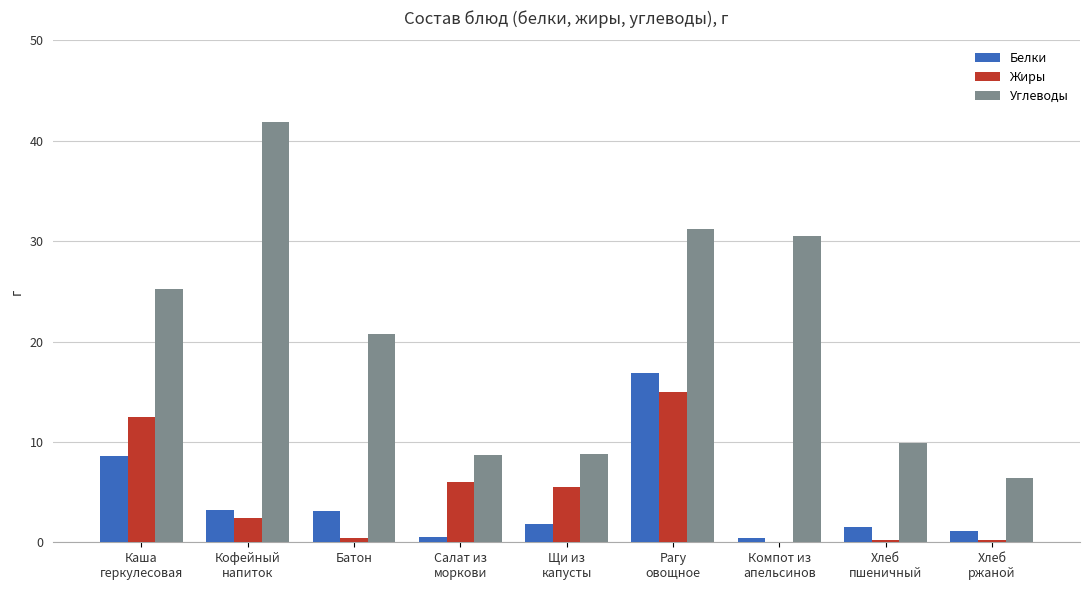

What is the sum of all Углеводы values?

183.5